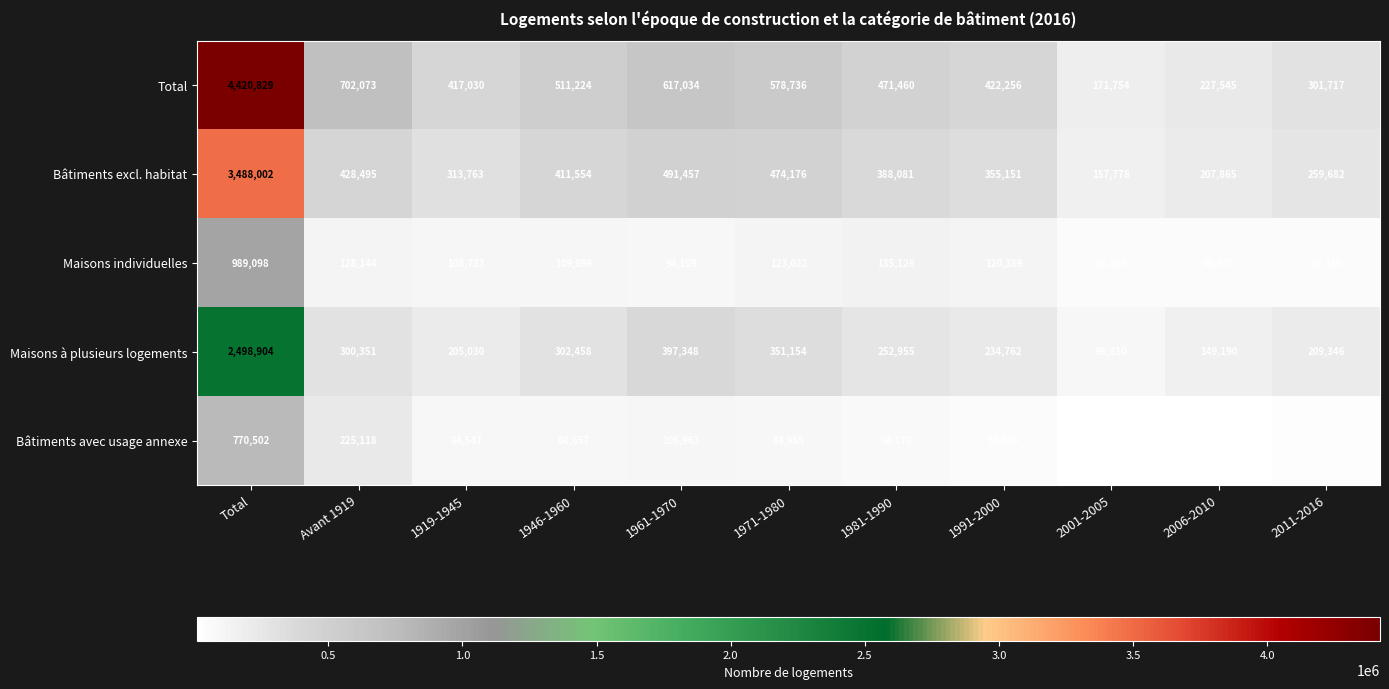

Is it true that Bâtiments avec usage annexe equals 106948 at Avant 1919?

False